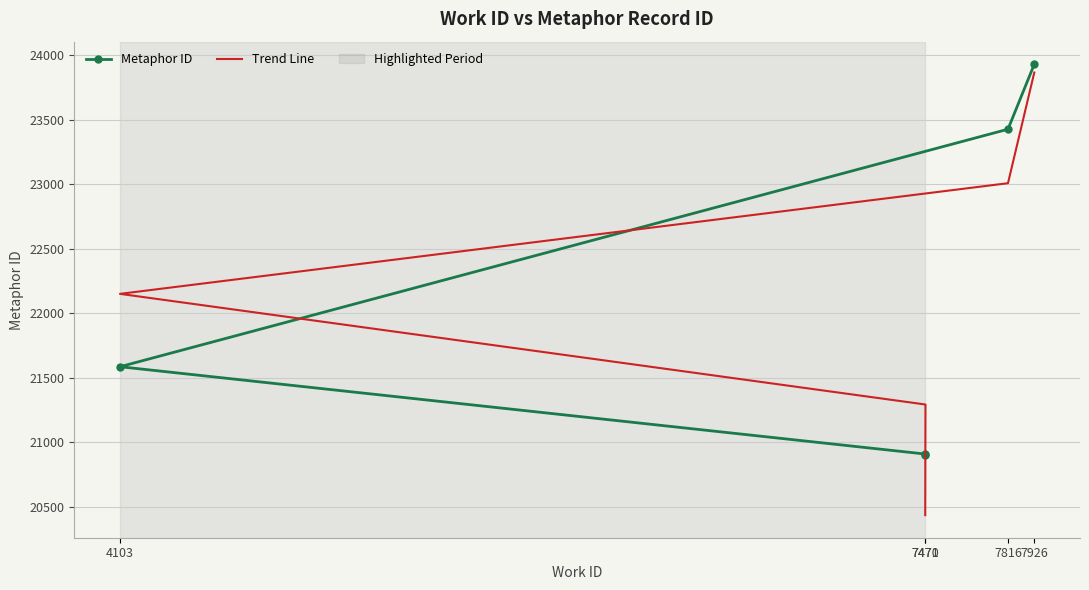

Where does the Metaphor ID series first go above 21584?

7816